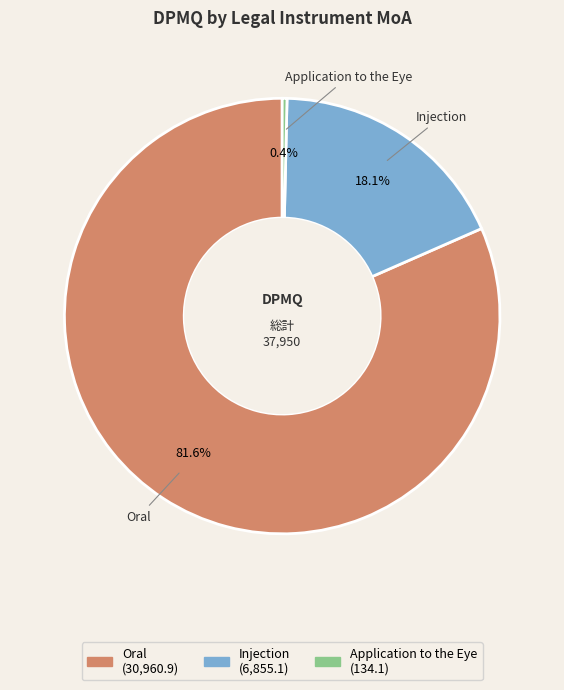

To the nearest percent, what is the difference between the largest and smallest slice percentages?

81%